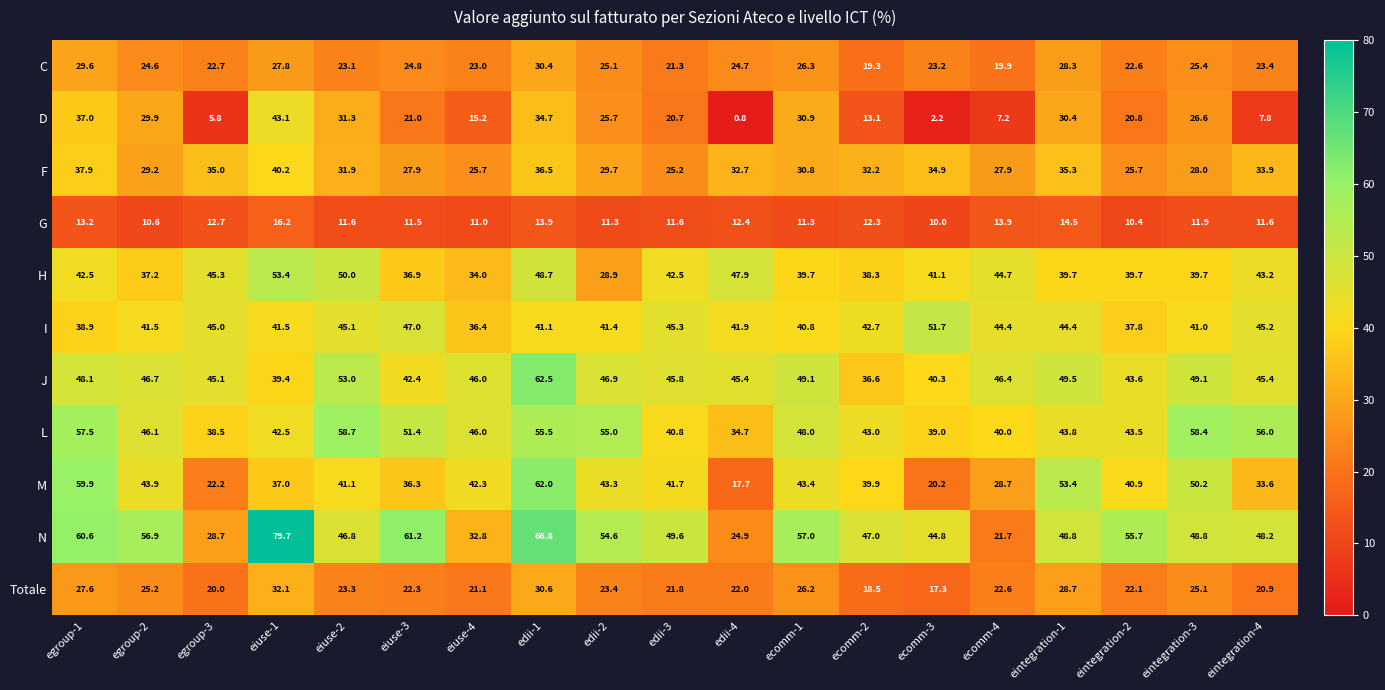

The value of F at eiuse-4 is 25.7. True or false?

True